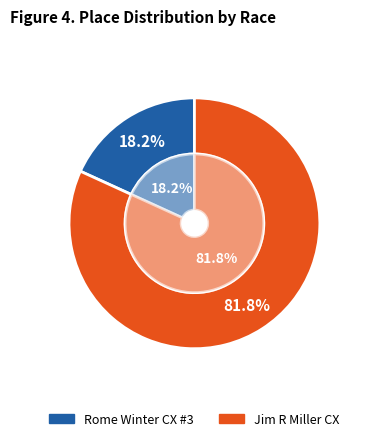

Is Jim R Miller CX the majority of the pie?

Yes